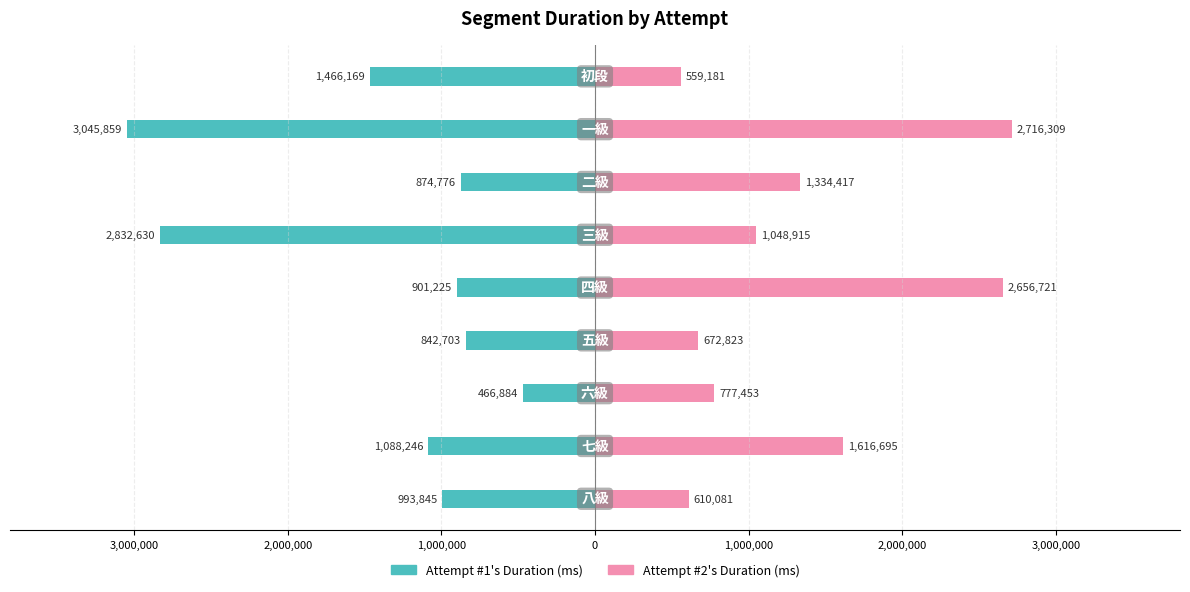

What is the difference between the second highest and second lowest values in the Attempt #2's Duration (ms) series?

2046640